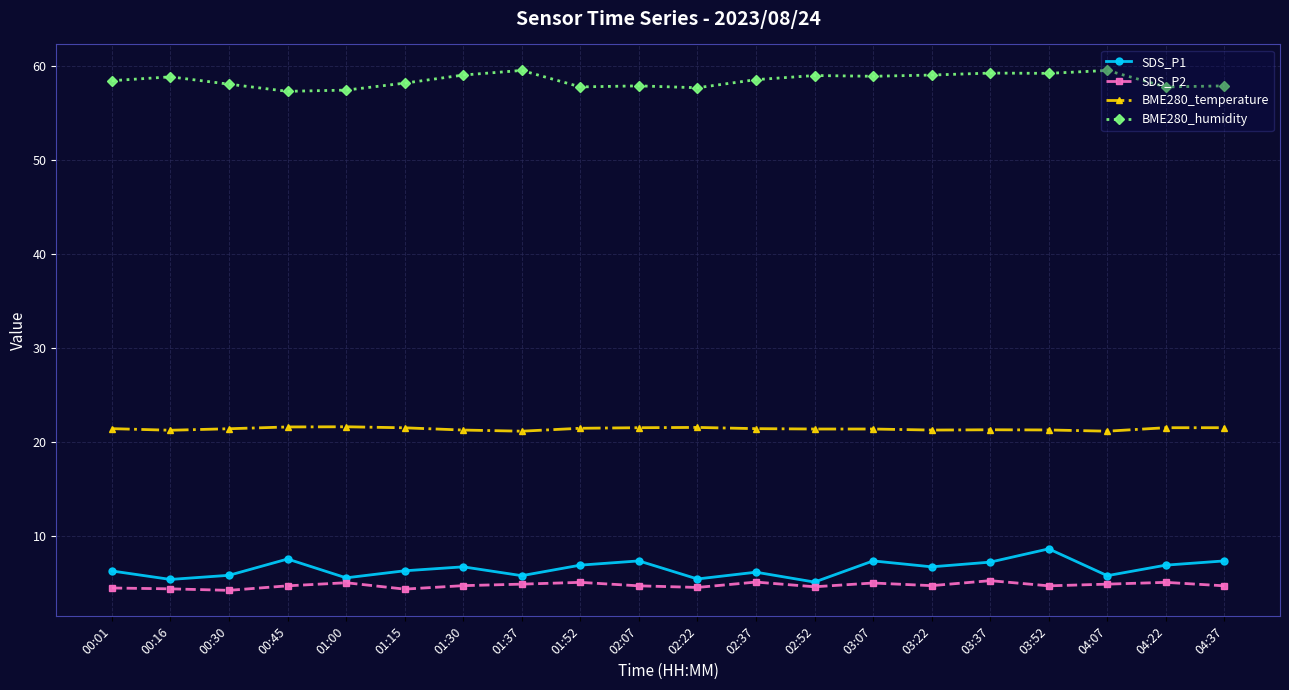

True or false: BME280_temperature has more than 2 points higher than both neighbors.

True